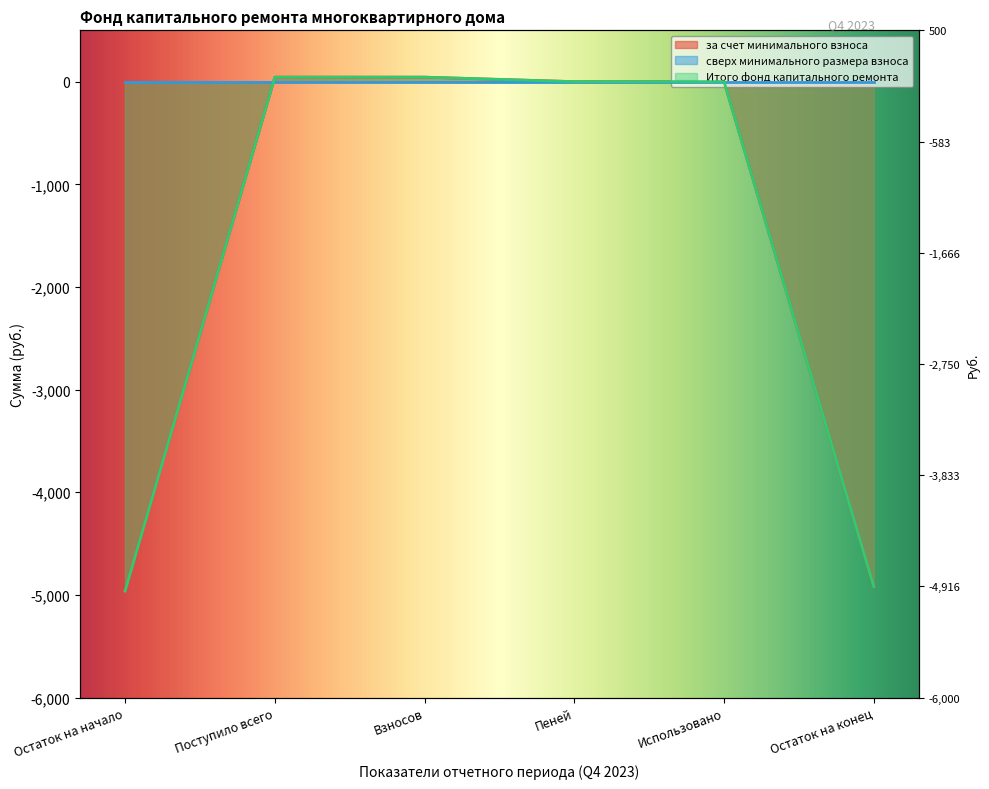

Which category has the lowest value in the за счет минимального взноса series?

Остаток на начало